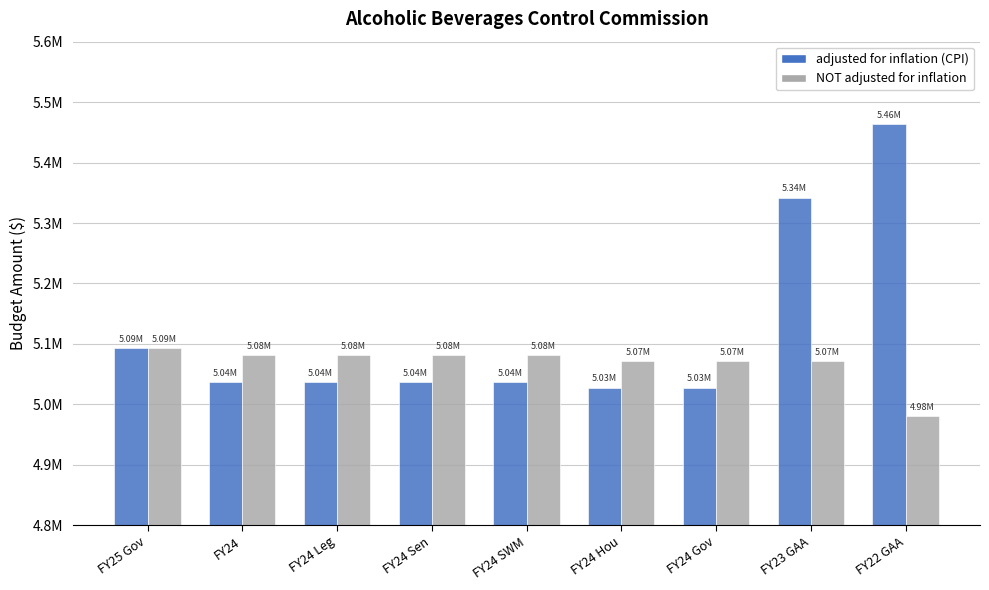

Reading left to right, list all the values displayed in this chart.

adjusted for inflation (CPI): 5093370	5037371	5037371	5037371	5037371	5027716	5027717	5341950	5463899
NOT adjusted for inflation: 5093370	5081903	5081903	5081903	5081903	5072163	5072164	5072163	4980041